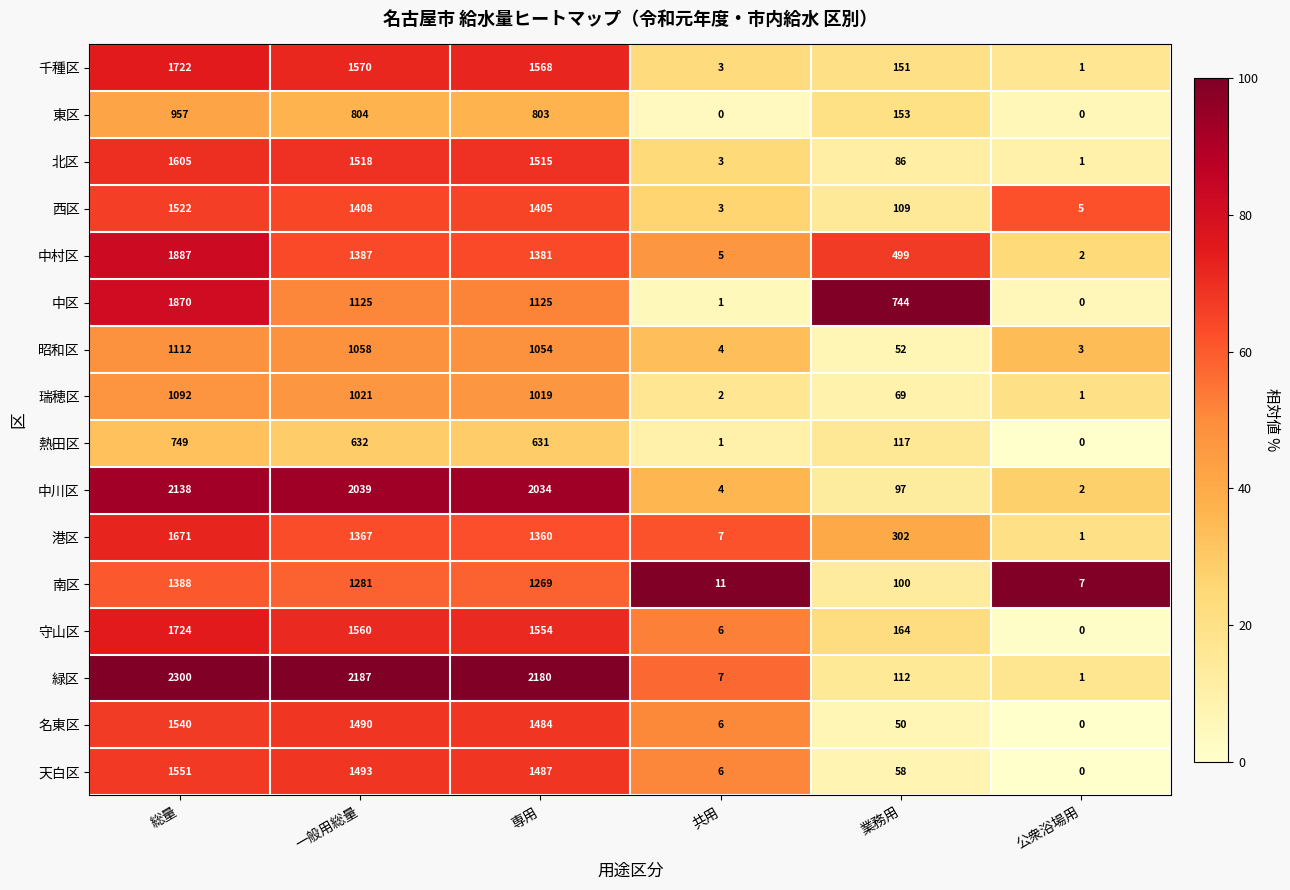

Read the 中区 value at 一般用総量.

1125